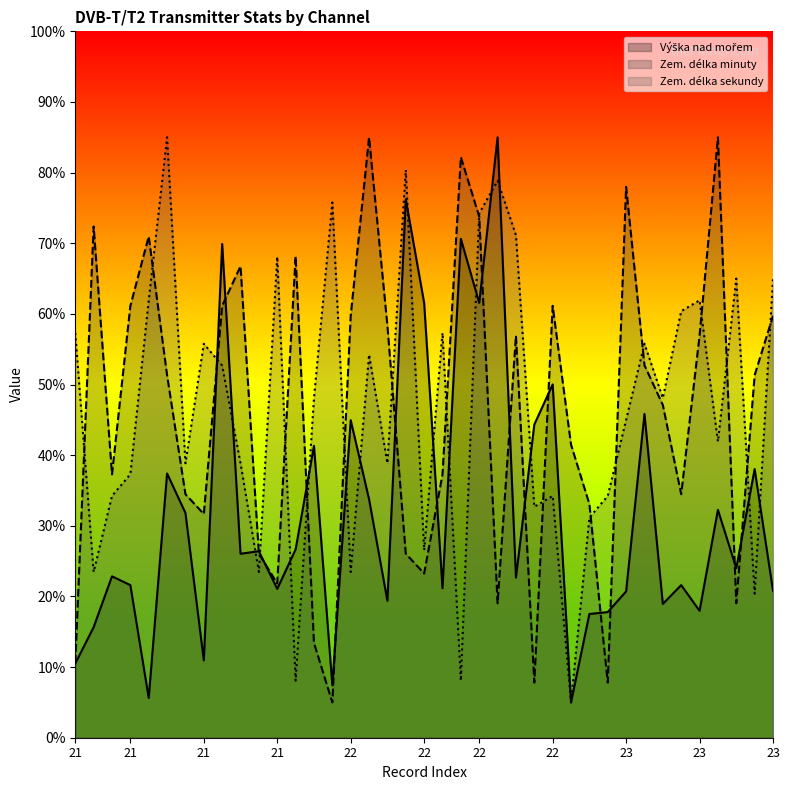

How many lines are shown in the chart?

3